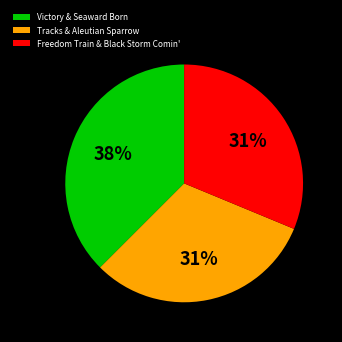

To the nearest percent, what is the average slice percentage?

33%